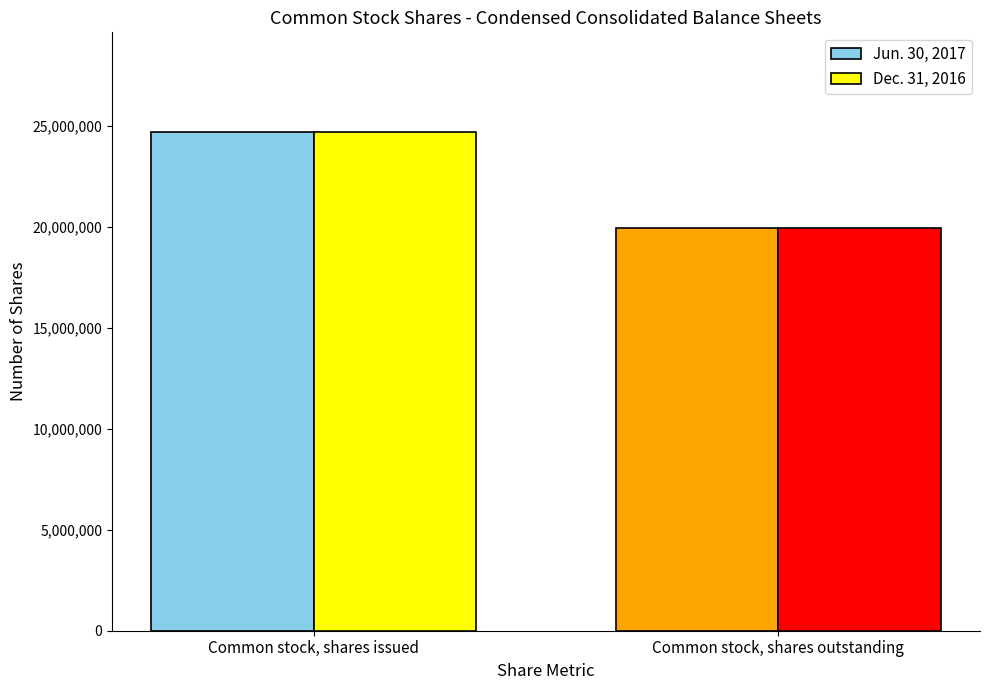

List the labels in order of Dec. 31, 2016 value, largest first.

Common stock, shares issued, Common stock, shares outstanding